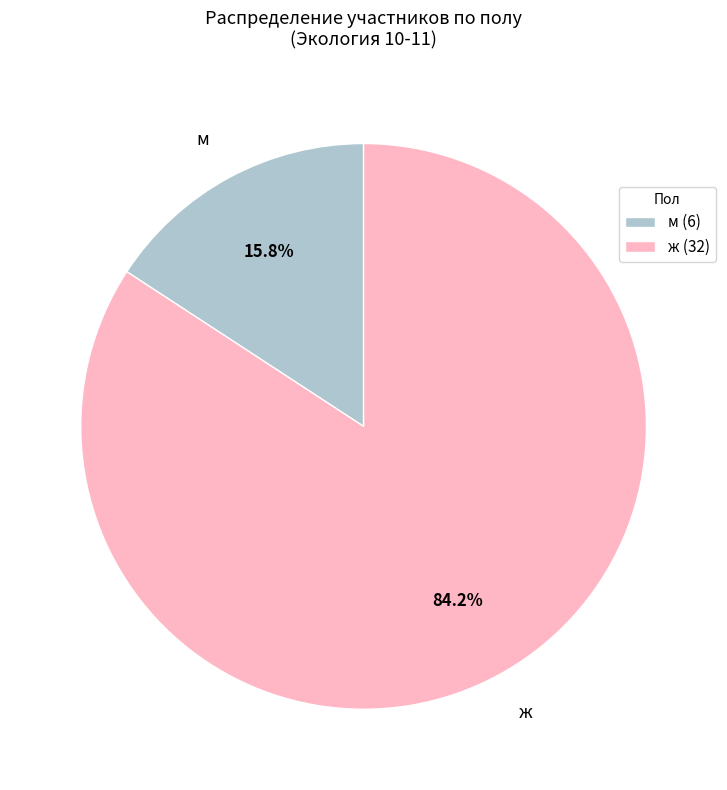

Which has a higher value, м or ж?

ж